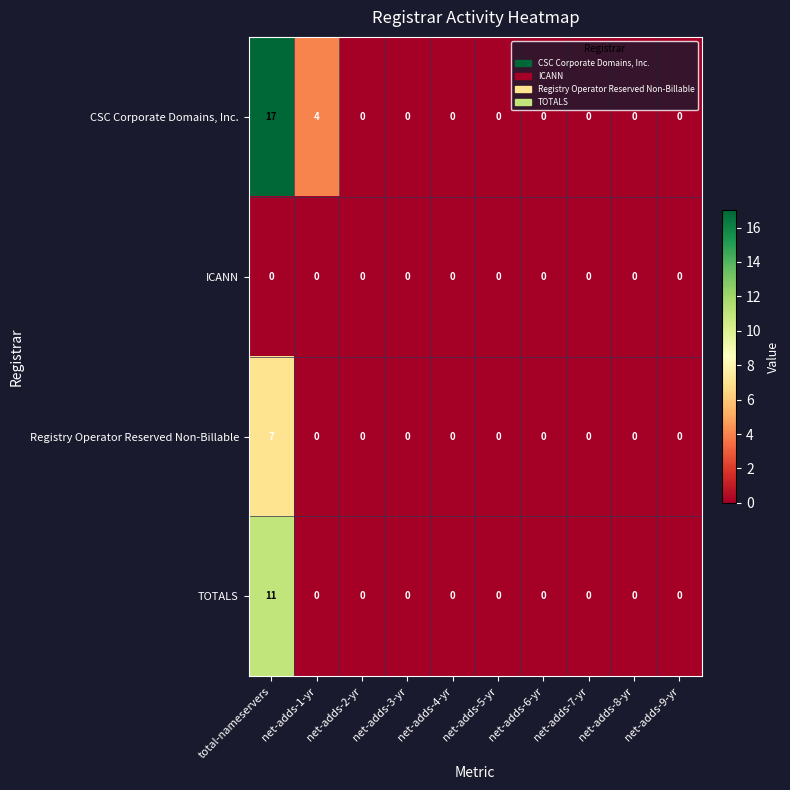

Rank the series by their average value, from lowest to highest.

ICANN, Registry Operator Reserved Non-Billable, TOTALS, CSC Corporate Domains, Inc.